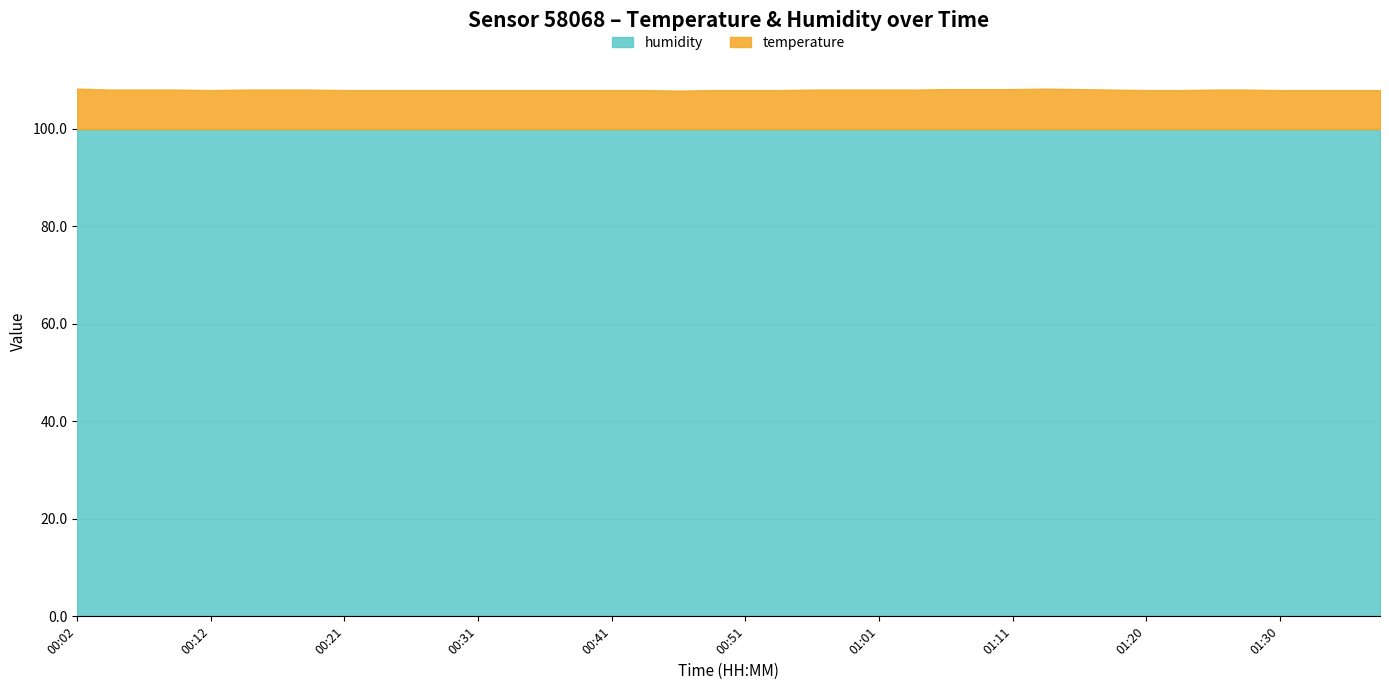

What is the sum of the humidity values at 00:41 and 00:56?

199.8